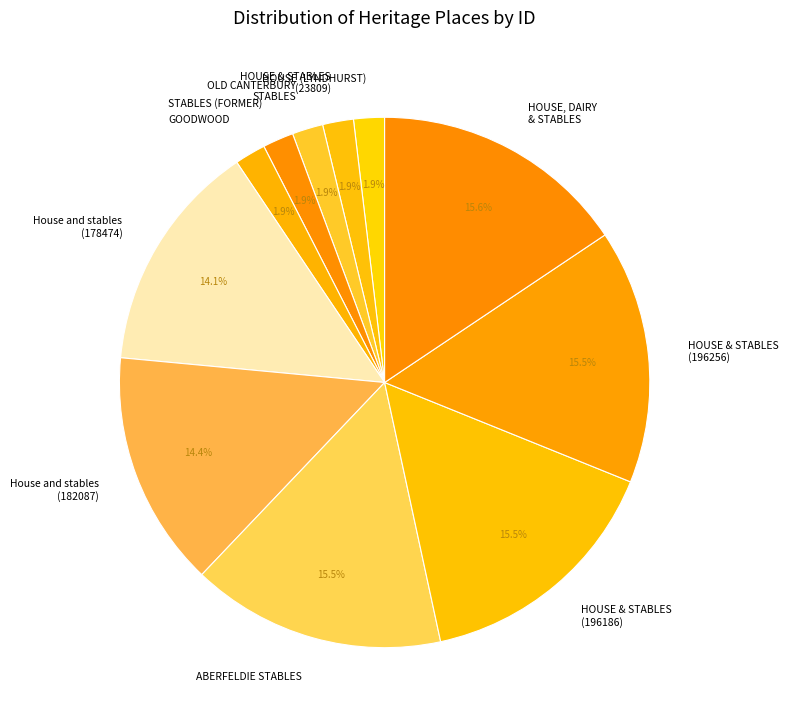

How many segments does this pie chart have?

11